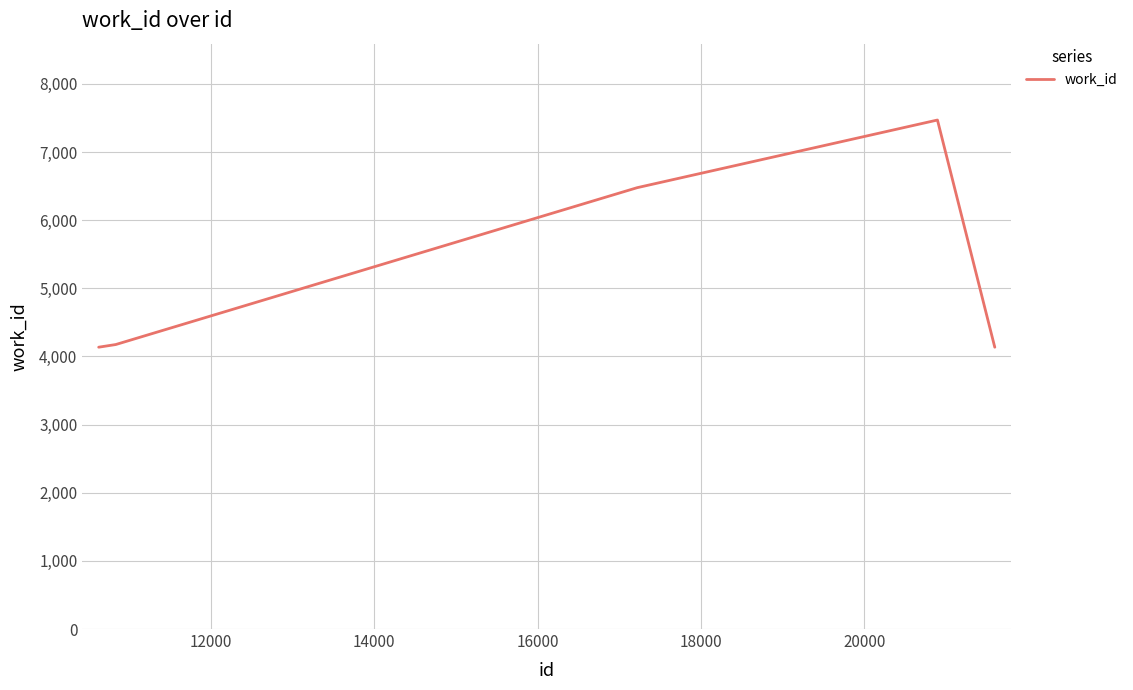

How many values are below 4175?

3